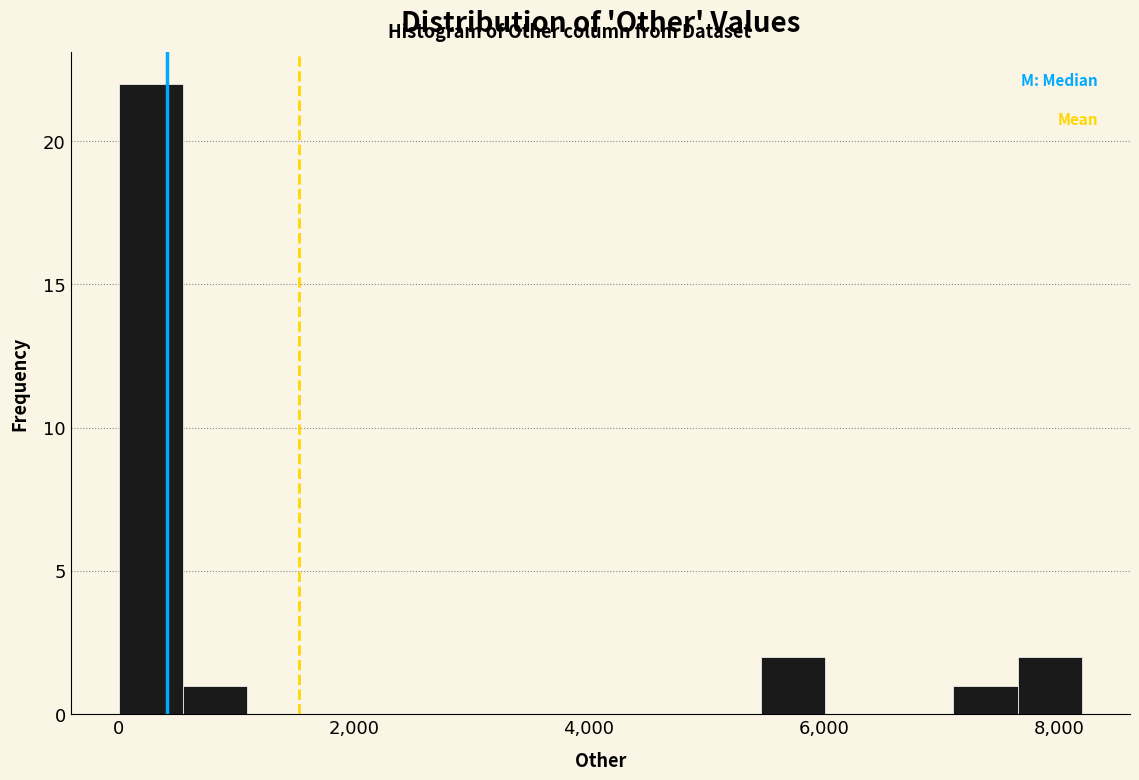

Around what value on the x-axis is the tallest bar? Give the approximate position of its centre, as read against the axis.

200